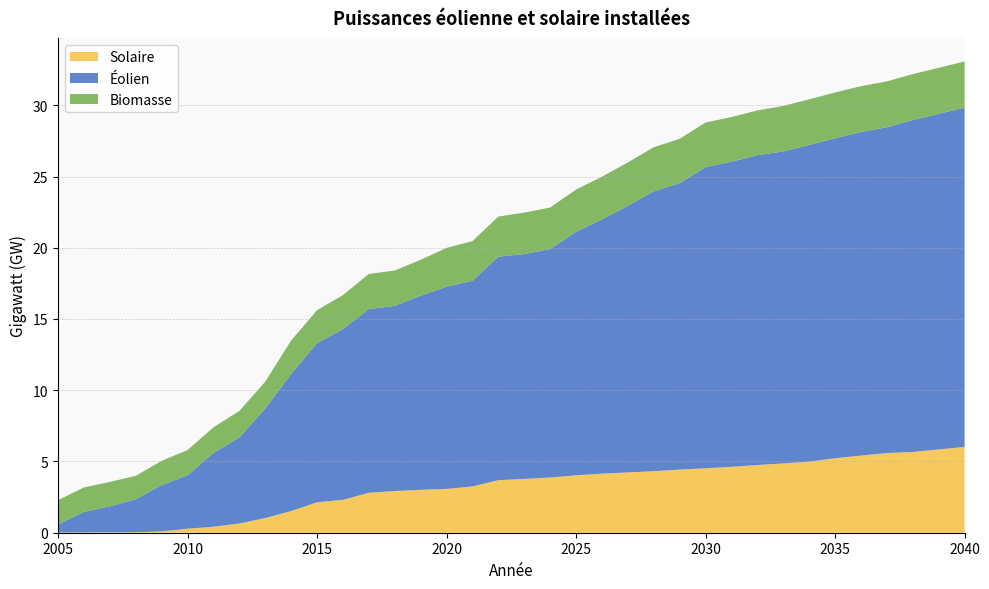

Reading right to left, transcribe all the data shown in this chart.

Solaire: 2040=6.0	2039=5.8	2038=5.7	2037=5.6	2036=5.4	2035=5.2	2034=5.0	2033=4.9	2032=4.8	2031=4.6	2030=4.5	2029=4.4	2028=4.3	2027=4.2	2026=4.1	2025=4.0	2024=3.9	2023=3.8	2022=3.7	2021=3.2	2020=3.1	2019=3.0	2018=2.9	2017=2.8	2016=2.3	2015=2.1	2014=1.5	2013=1.0	2012=0.6	2011=0.4	2010=0.3	2009=0.1	2008=0.0	2007=0.0	2006=0.0	2005=0.0
Éolien: 2040=23.8	2039=23.6	2038=23.3	2037=22.9	2036=22.7	2035=22.5	2034=22.2	2033=21.9	2032=21.7	2031=21.4	2030=21.1	2029=20.1	2028=19.6	2027=18.7	2026=17.8	2025=17.1	2024=16.0	2023=15.8	2022=15.7	2021=14.4	2020=14.2	2019=13.6	2018=13.0	2017=12.9	2016=12.0	2015=11.2	2014=9.6	2013=7.7	2012=6.0	2011=5.2	2010=3.7	2009=3.2	2008=2.3	2007=1.8	2006=1.4	2005=0.6
Biomasse: 2040=3.2	2039=3.2	2038=3.2	2037=3.2	2036=3.2	2035=3.2	2034=3.2	2033=3.2	2032=3.1	2031=3.1	2030=3.1	2029=3.1	2028=3.1	2027=3.0	2026=3.0	2025=3.0	2024=2.9	2023=2.9	2022=2.8	2021=2.8	2020=2.7	2019=2.5	2018=2.5	2017=2.5	2016=2.4	2015=2.3	2014=2.3	2013=1.9	2012=1.9	2011=1.8	2010=1.8	2009=1.7	2008=1.6	2007=1.7	2006=1.7	2005=1.7